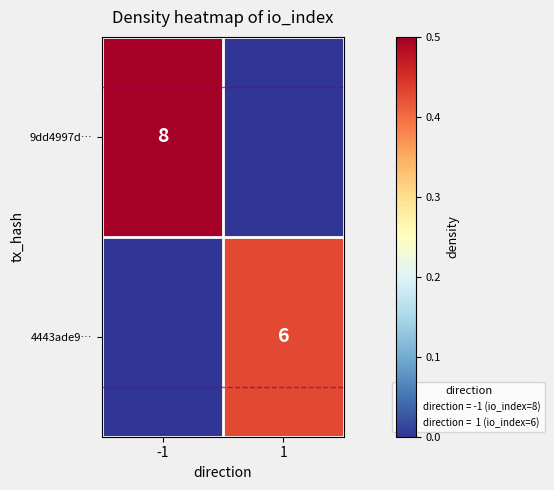

The value of 9dd4997d… at -1 is 8. True or false?

True